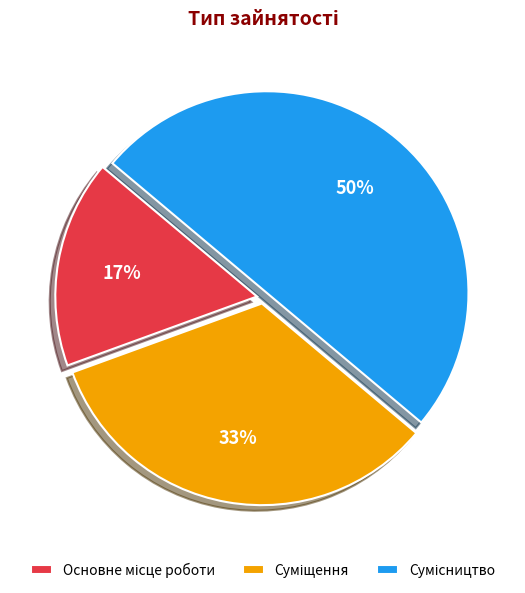

To the nearest percent, what is the difference between the largest and smallest slice percentages?

33%